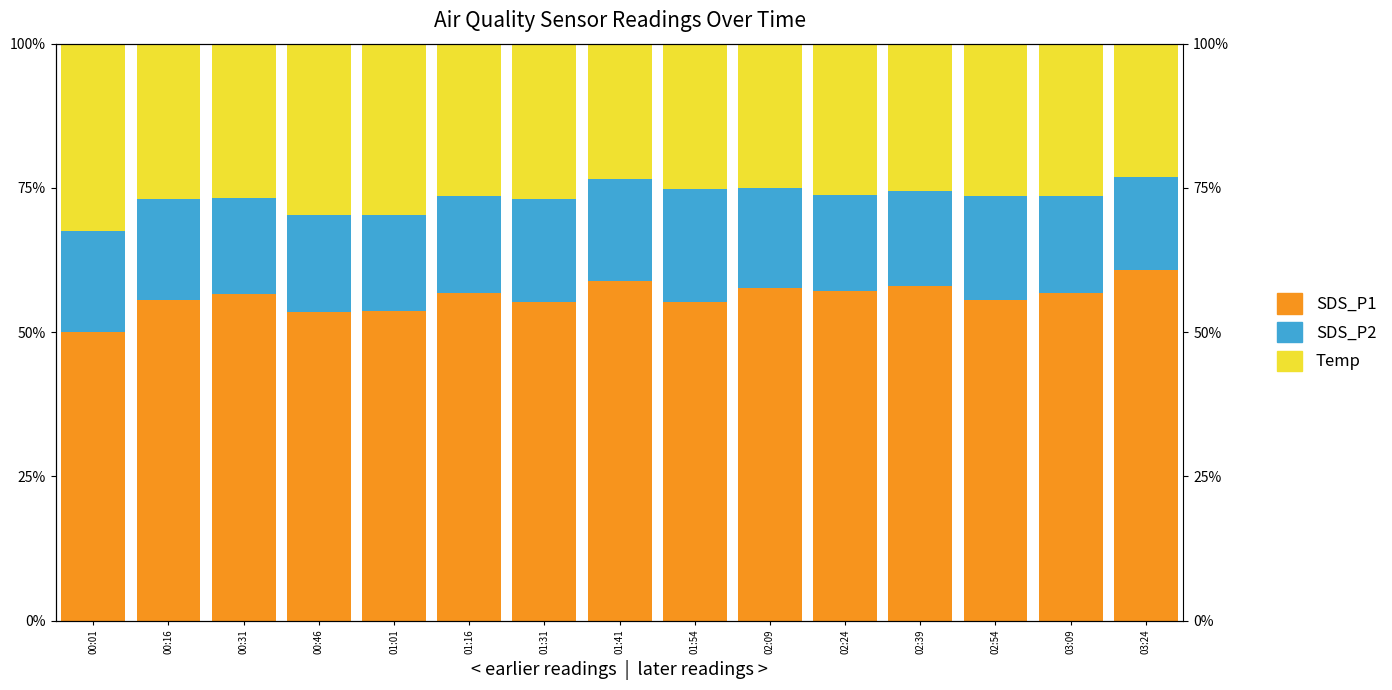

What is the maximum value shown in the chart?

60.7